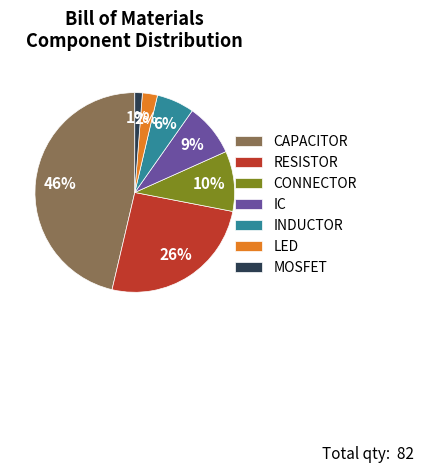

Combined, do RESISTOR and CONNECTOR account for over 50%?

No